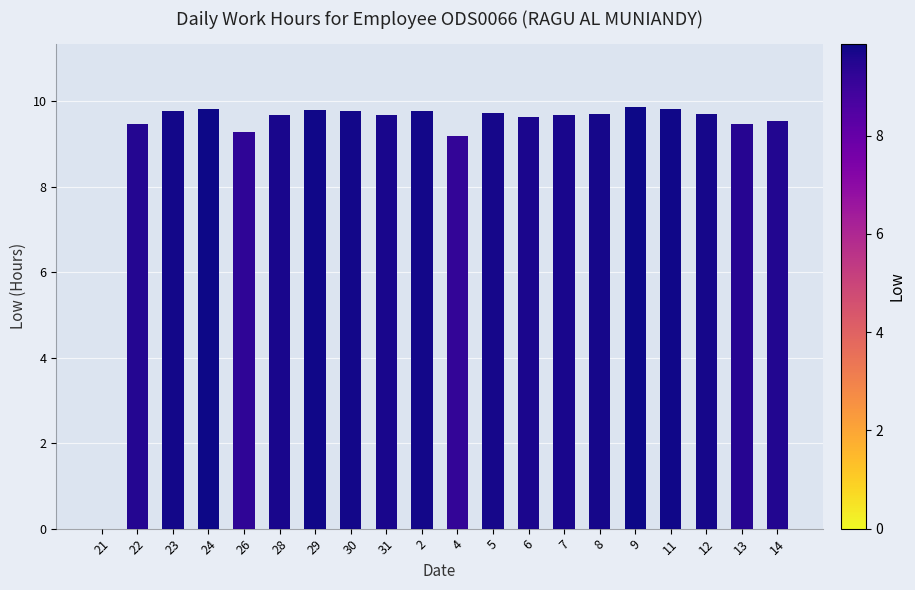

At which label is the value closest to 4?

21